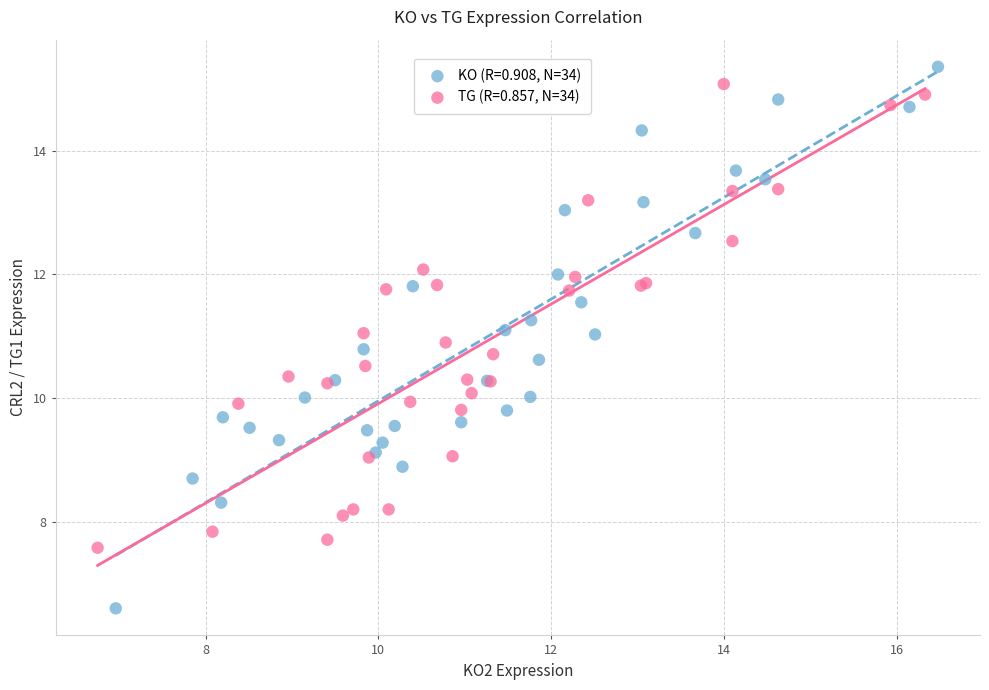

What are all the series names shown in the legend?

KO (R=0.908, N=34), TG (R=0.857, N=34)